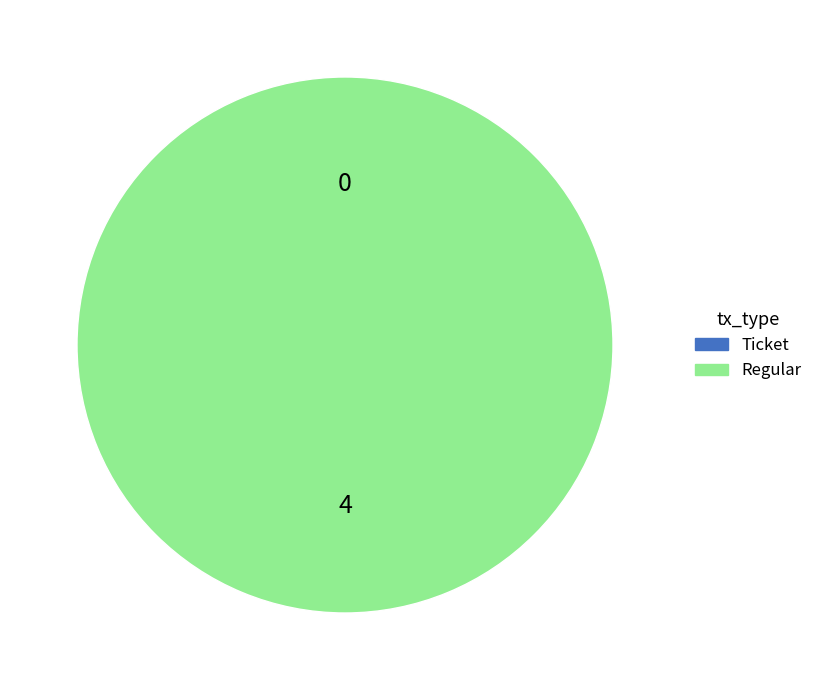

How many slices are in this pie chart?

2